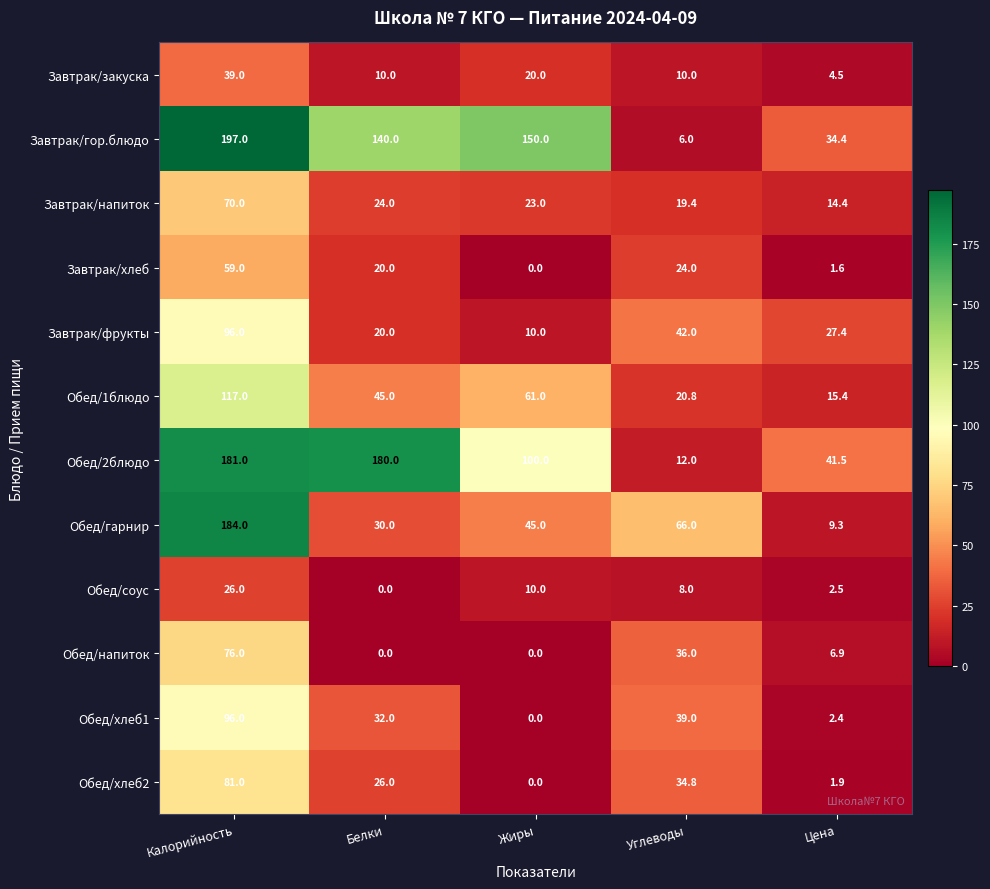

Count the Завтрак/закуска values in the range 10 to 20.

3